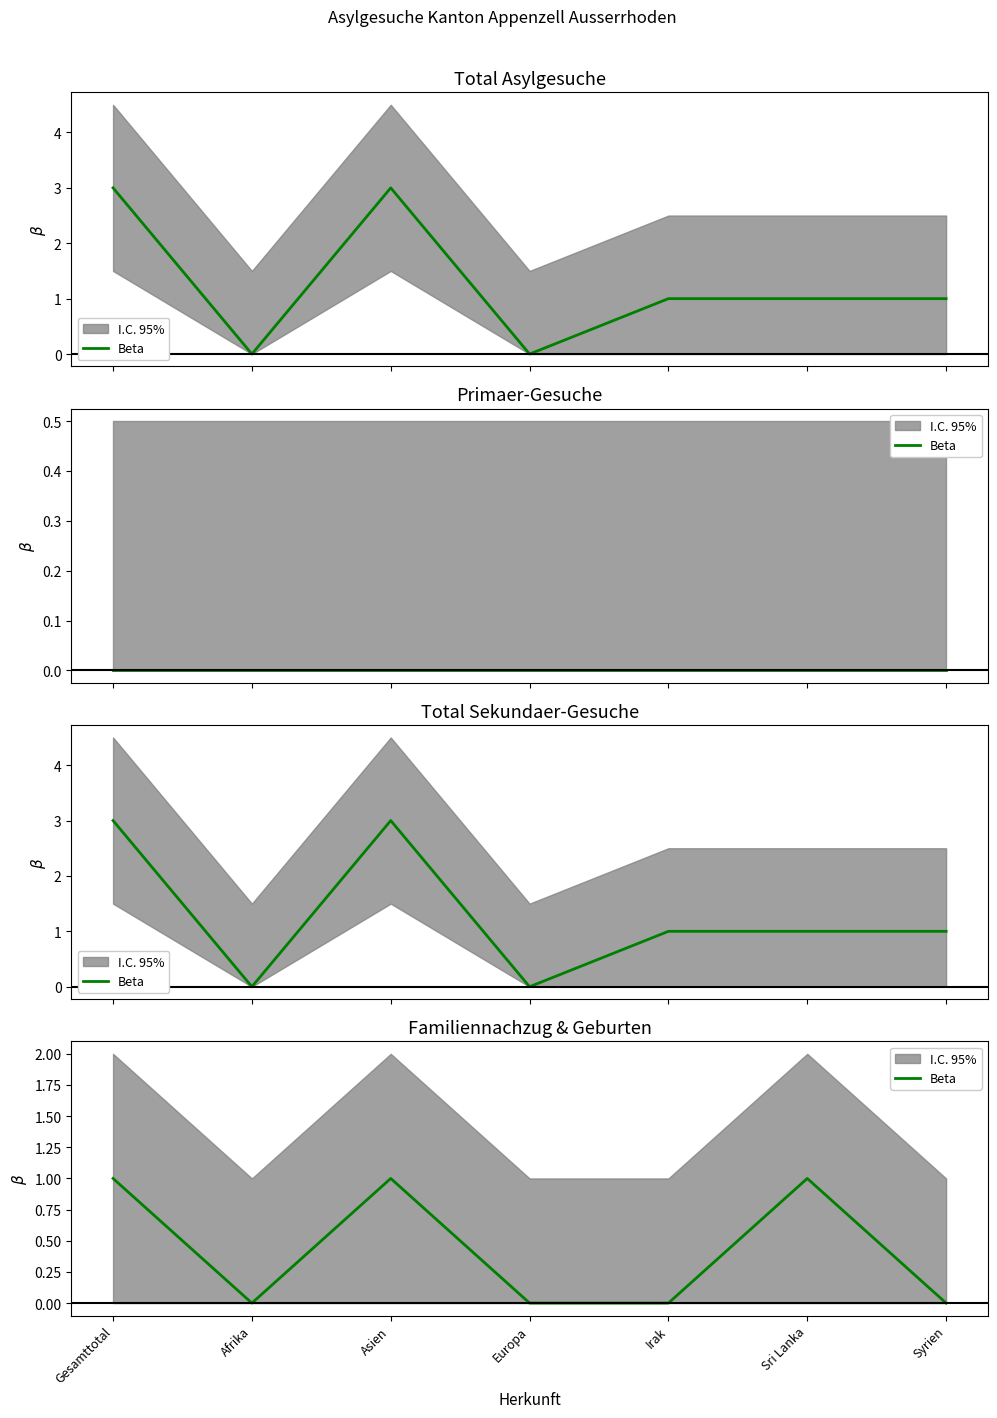

How many interior local peaks (higher than both neighbors) does the data have?

2